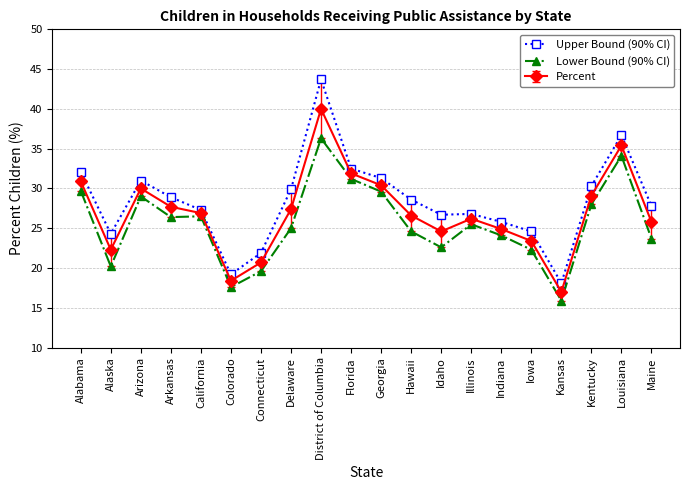

The value of Upper Bound (90% CI) at Connecticut is 21.9. True or false?

True